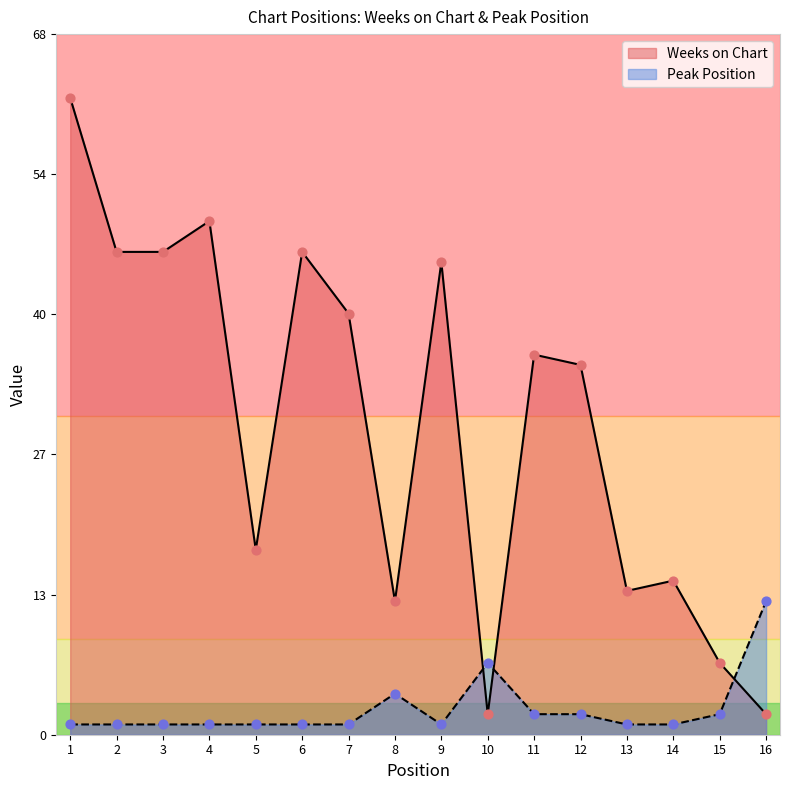

Which series has the largest Y range (max minus min)?

Weeks on Chart